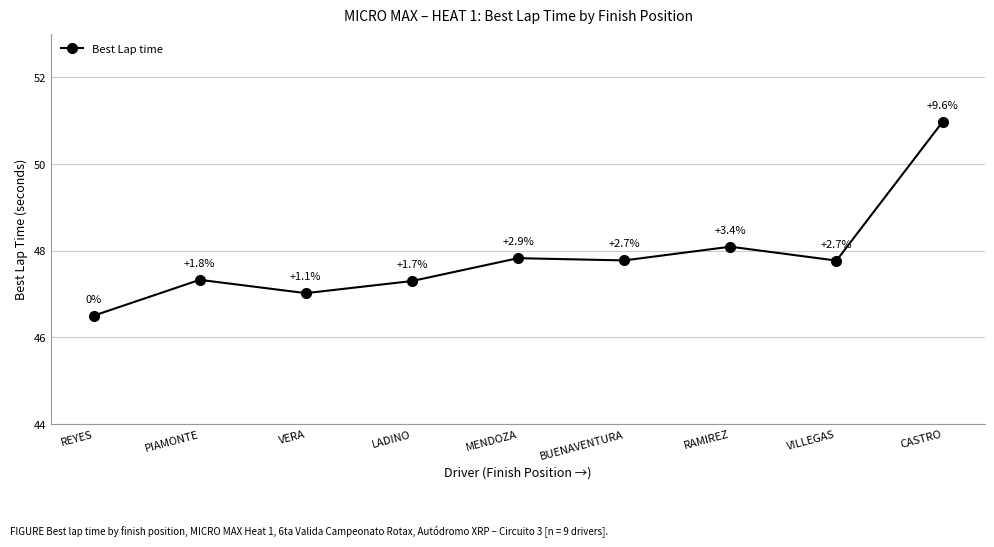

True or false: the data shows 47.3 at PIAMONTE.

True